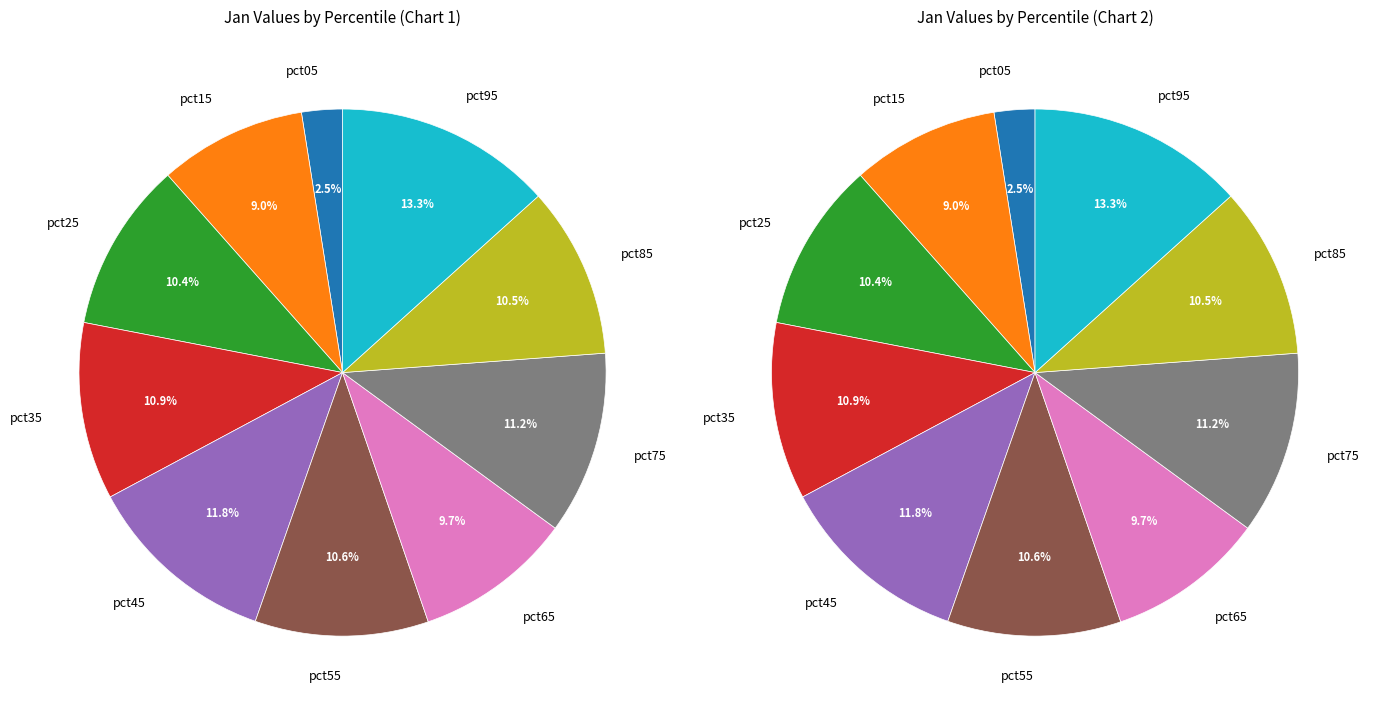

Does pct25 represent more than half of the total?

No